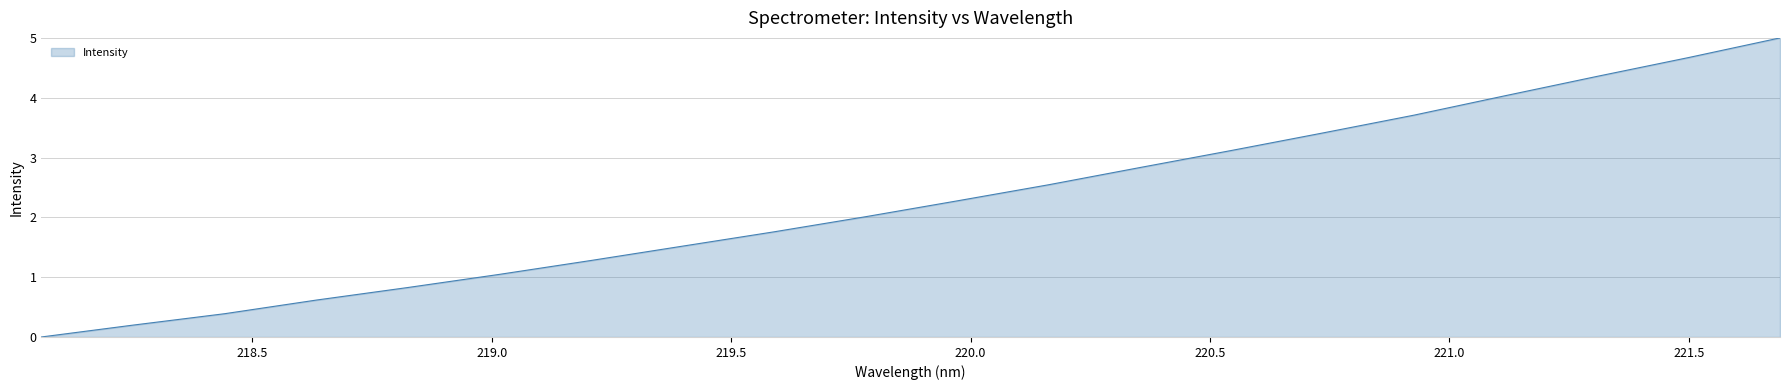

True or false: the data has more than 0 interior local peaks.

False